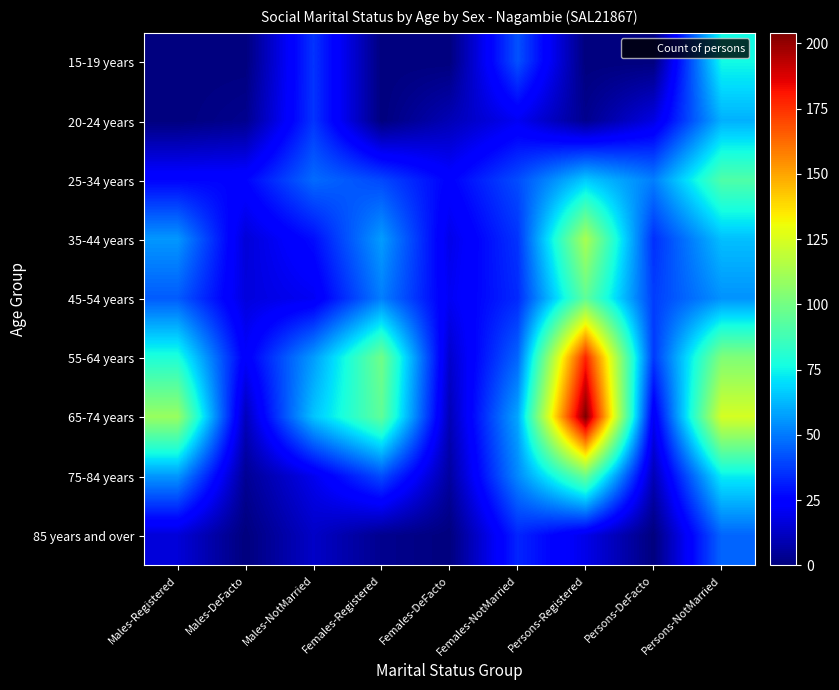

Rank the series by their maximum value, from highest to lowest.

65-74 years, 55-64 years, 35-44 years, 75-84 years, 45-54 years, 25-34 years, 15-19 years, 20-24 years, 85 years and over